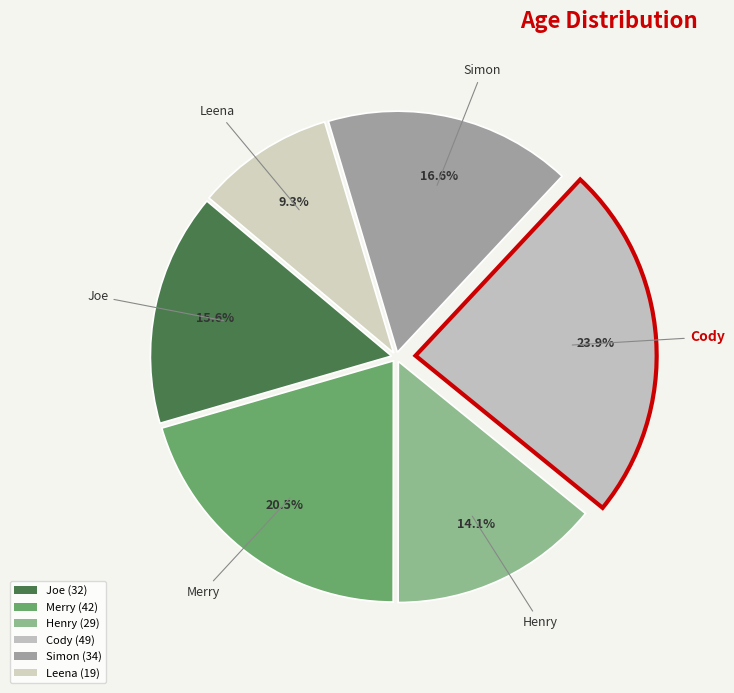

Is there a majority slice in this chart?

No